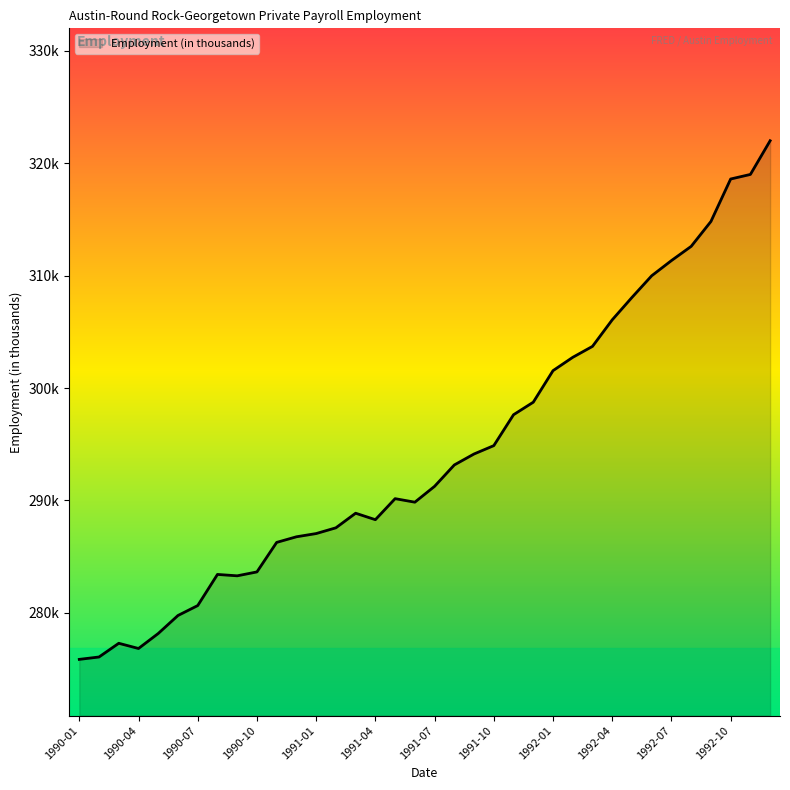

Which category has the lowest value across all series?

1990-01